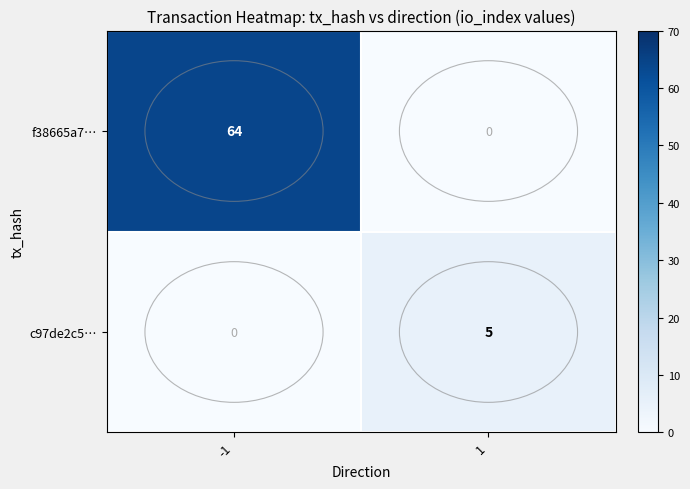

Which series has the largest range (max minus min)?

f38665a7…